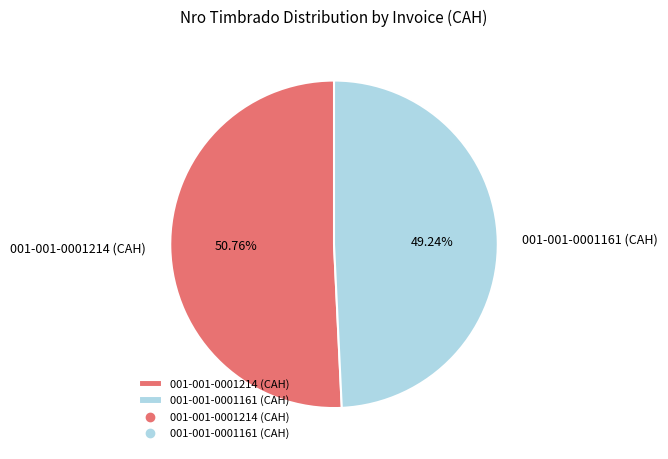

To the nearest percent, what is the combined percentage of 001-001-0001161 (CAH) and 001-001-0001214 (CAH)?

100%